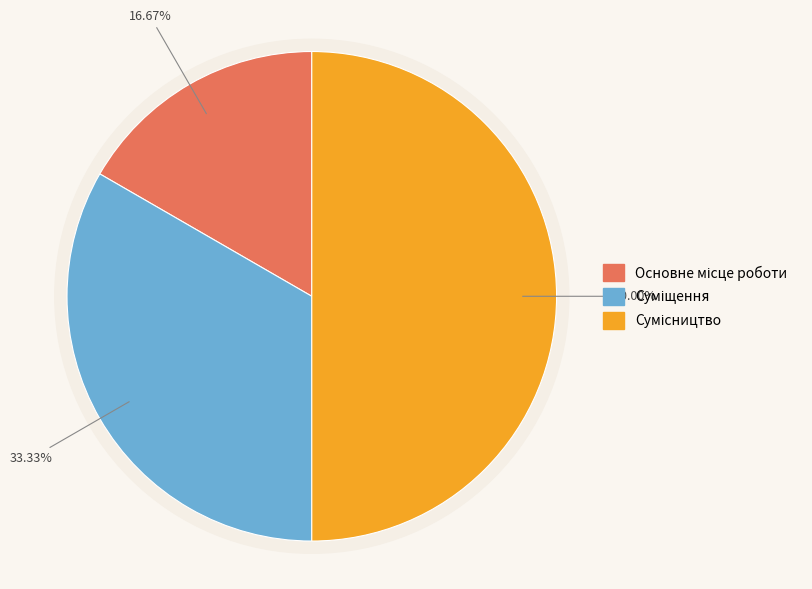

How many segments does this pie chart have?

3